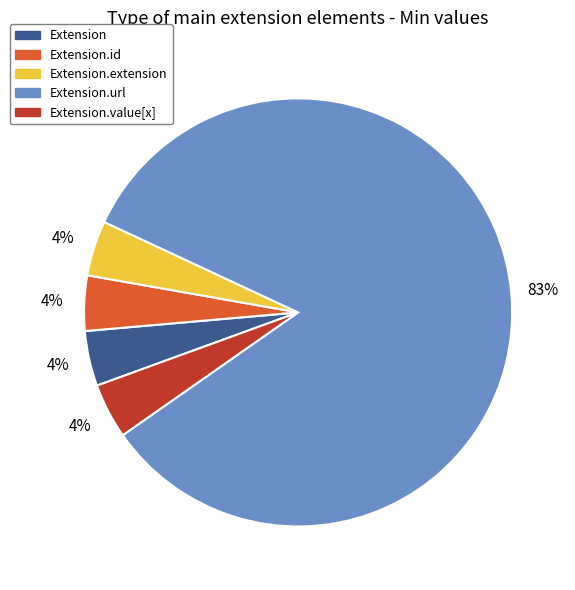

Which slice represents more than half of the pie?

Extension.url